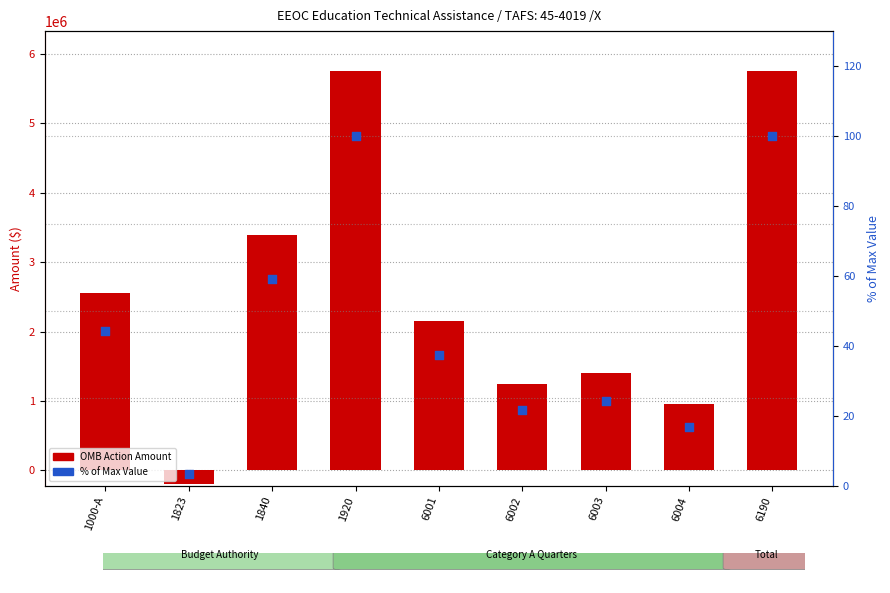

Which series has the largest Y range (max minus min)?

OMB Action Amount